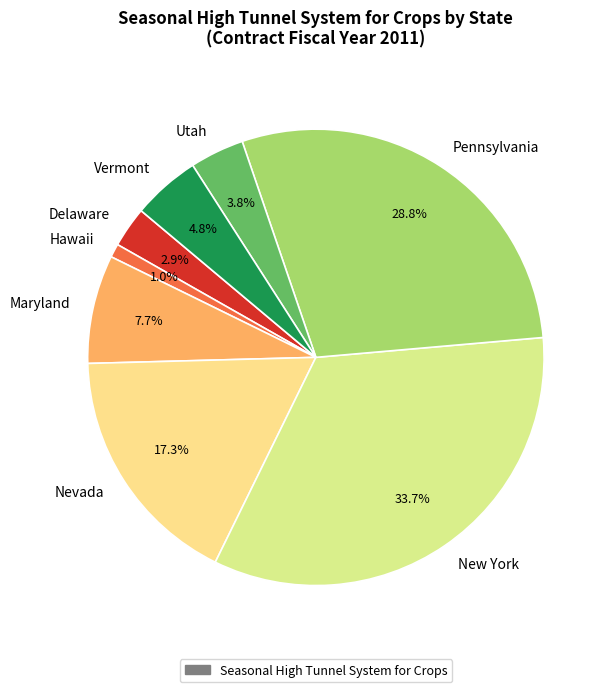

What is the ratio of the value at Hawaii to the value at Maryland?

0.1